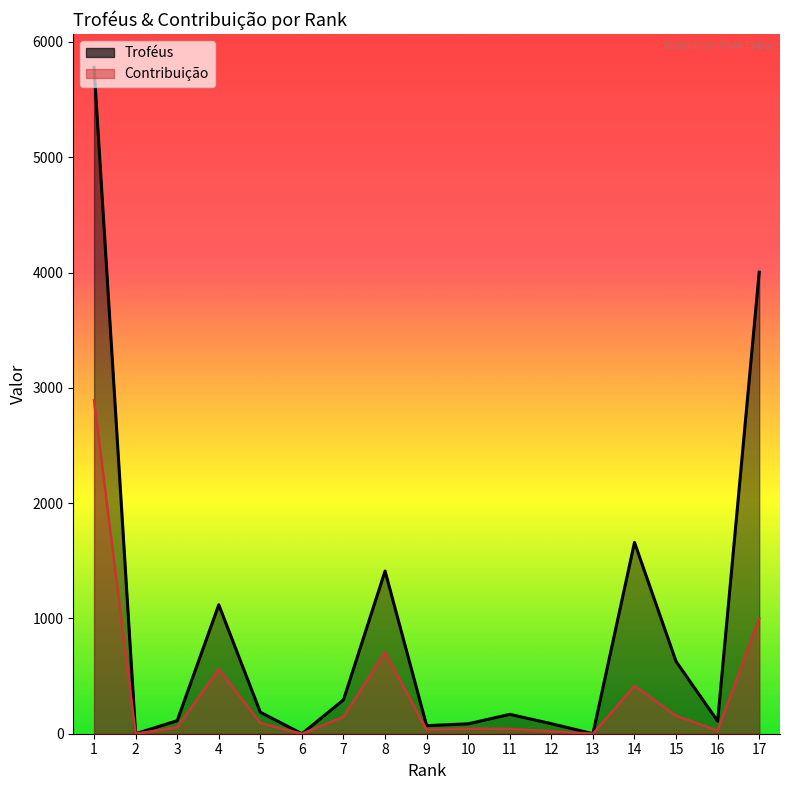

True or false: Troféus has more than 1 points higher than both neighbors.

True